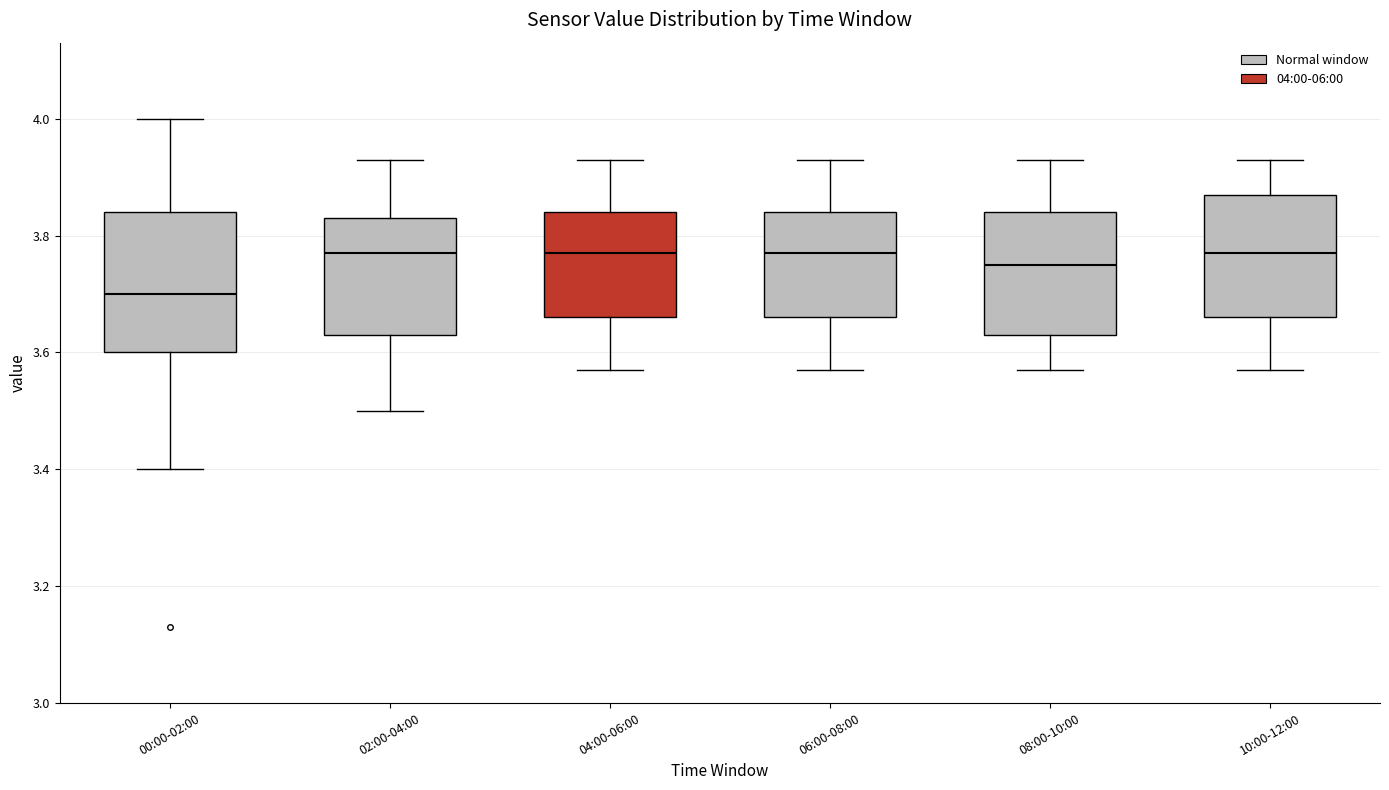

Which box is the tallest, from its lower edge to its upper edge?

00:00-02:00